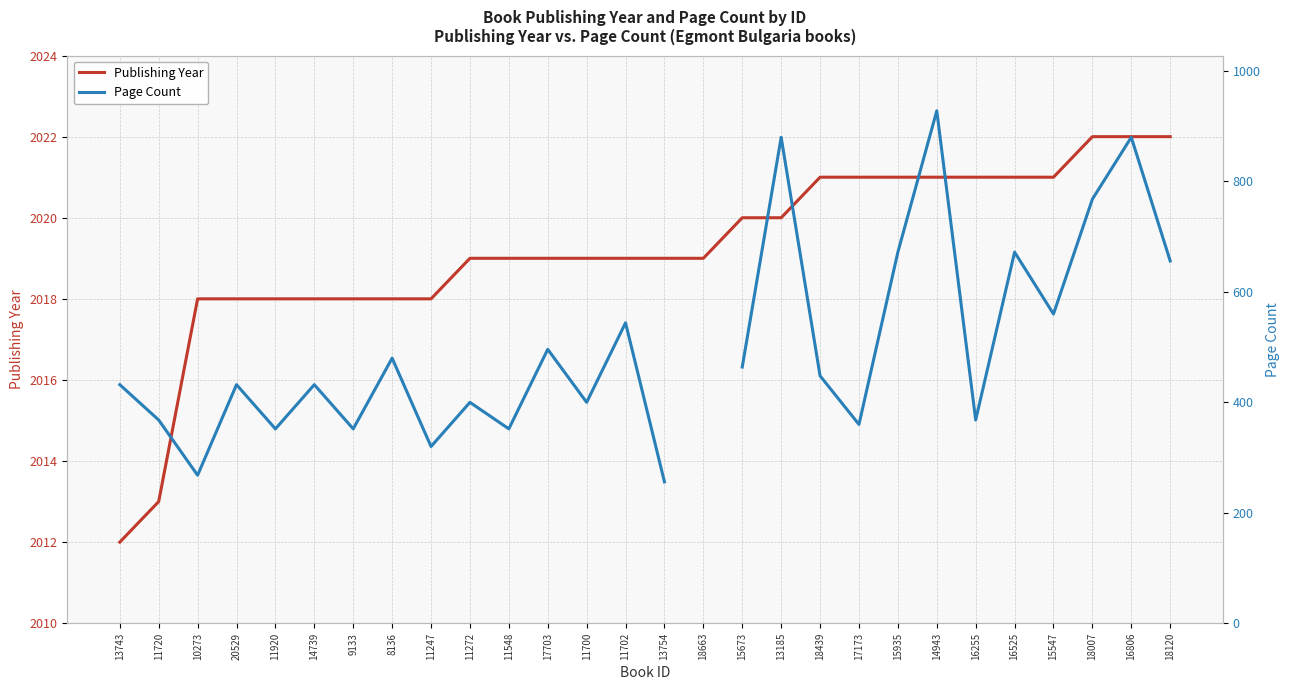

Is the value of Publishing Year at 20529 greater than the value of Page Count at 11272?

Yes